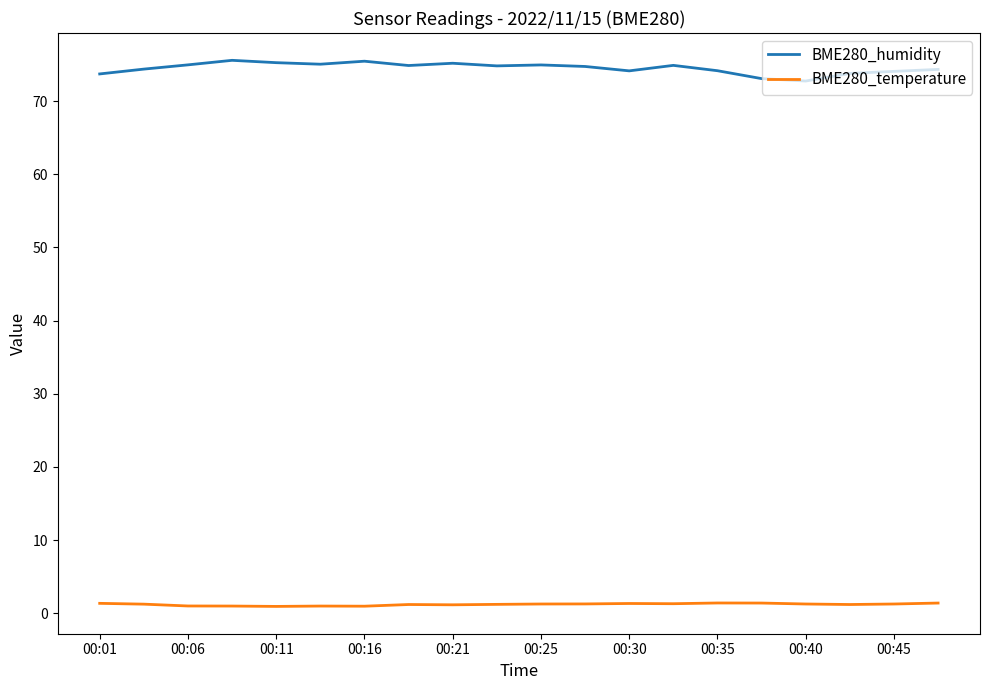

What is the highest value of the BME280_temperature series?

1.4